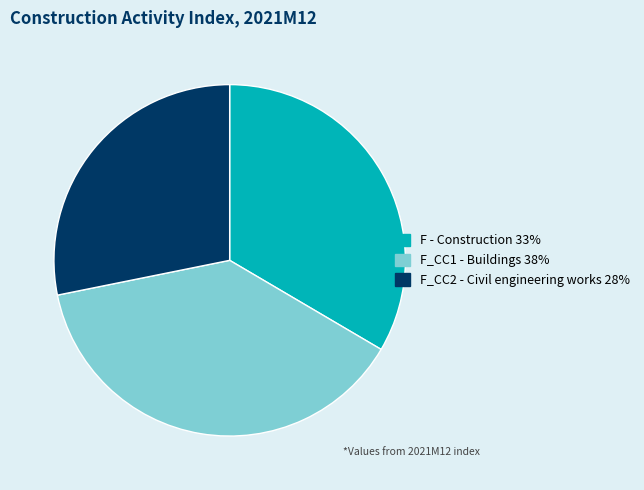

Is there any slice that represents more than half of the pie?

No